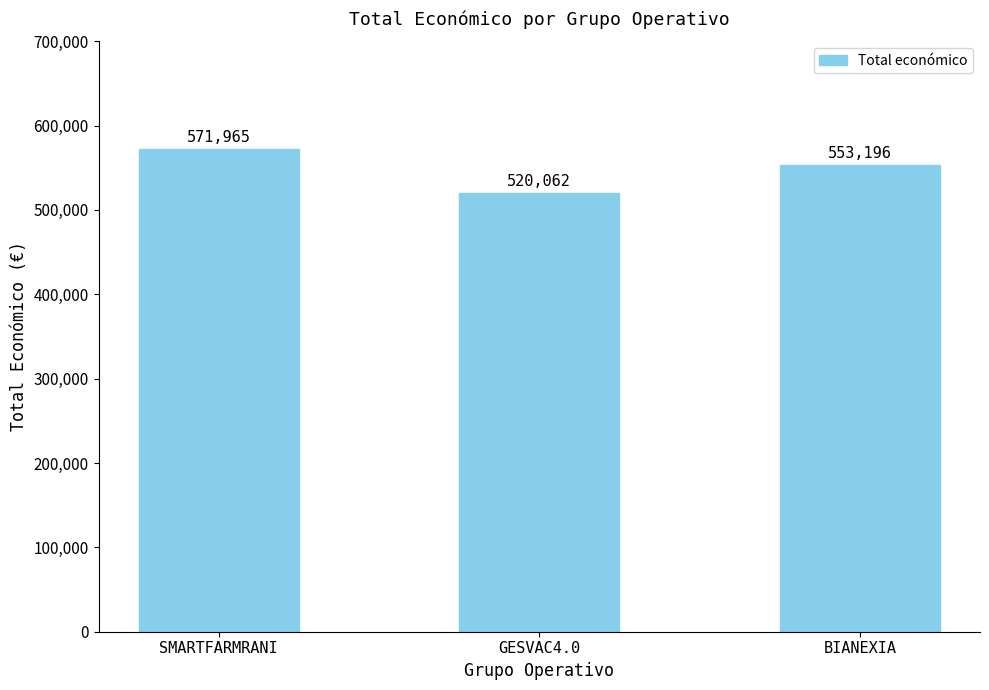

The value at BIANEXIA is 357938. True or false?

False